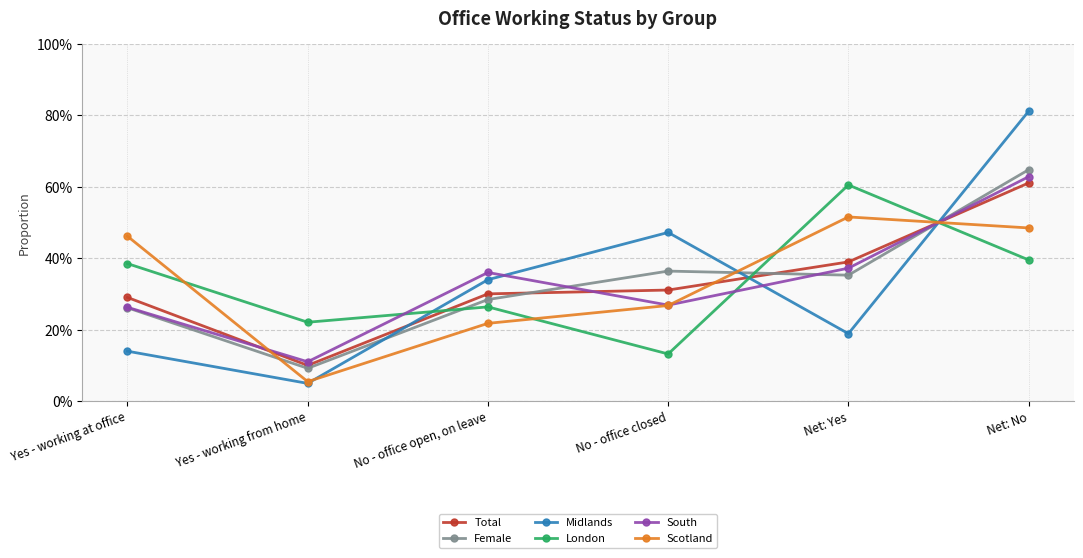

Reading right to left, list all the values displayed in this chart.

Total: 0.6	0.4	0.3	0.3	0.1	0.3
Female: 0.6	0.4	0.4	0.3	0.1	0.3
Midlands: 0.8	0.2	0.5	0.3	0.0	0.1
London: 0.4	0.6	0.1	0.3	0.2	0.4
South: 0.6	0.4	0.3	0.4	0.1	0.3
Scotland: 0.5	0.5	0.3	0.2	0.1	0.5